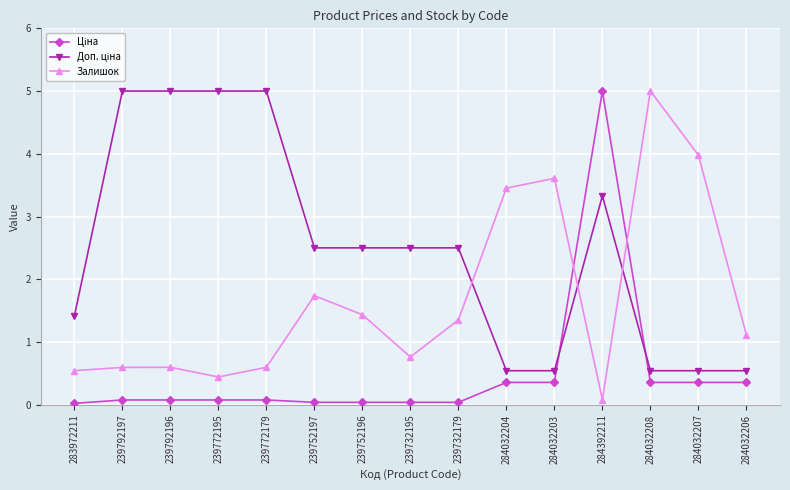

Where does the Залишок series first go above 1?

239752197